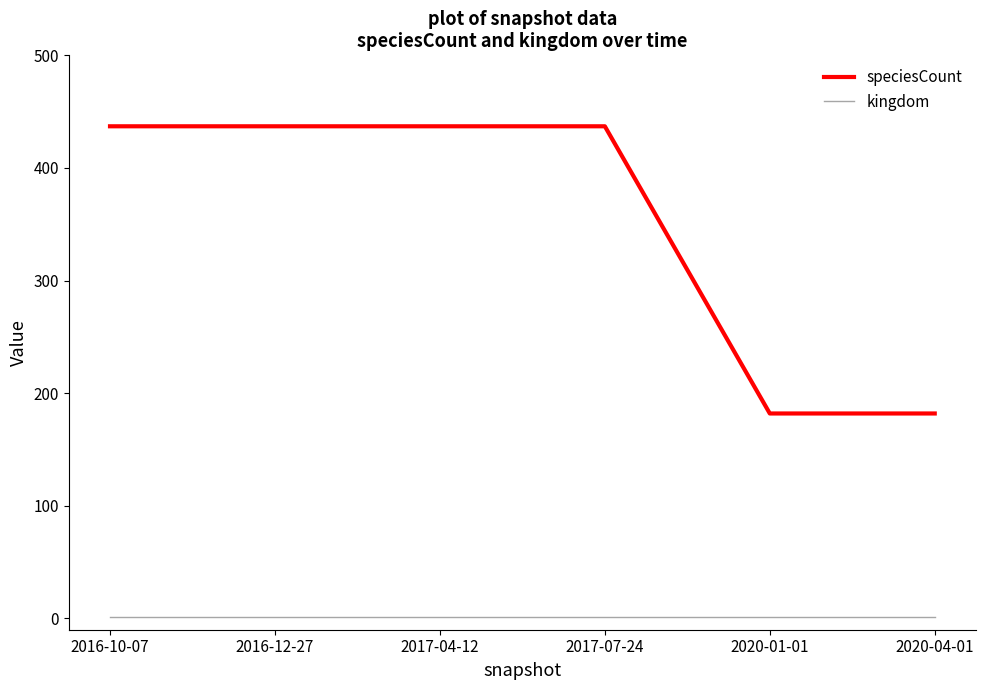

True or false: speciesCount and kingdom cross at least once.

False